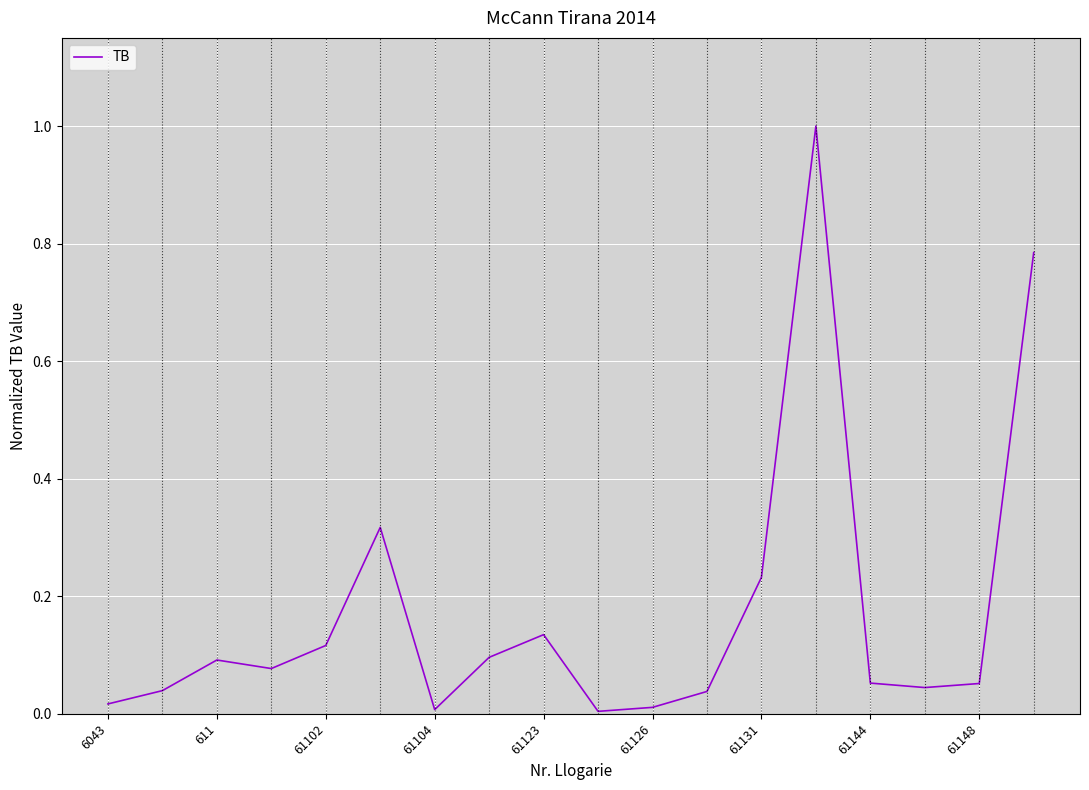

What is the difference between the maximum and minimum values?

1.0